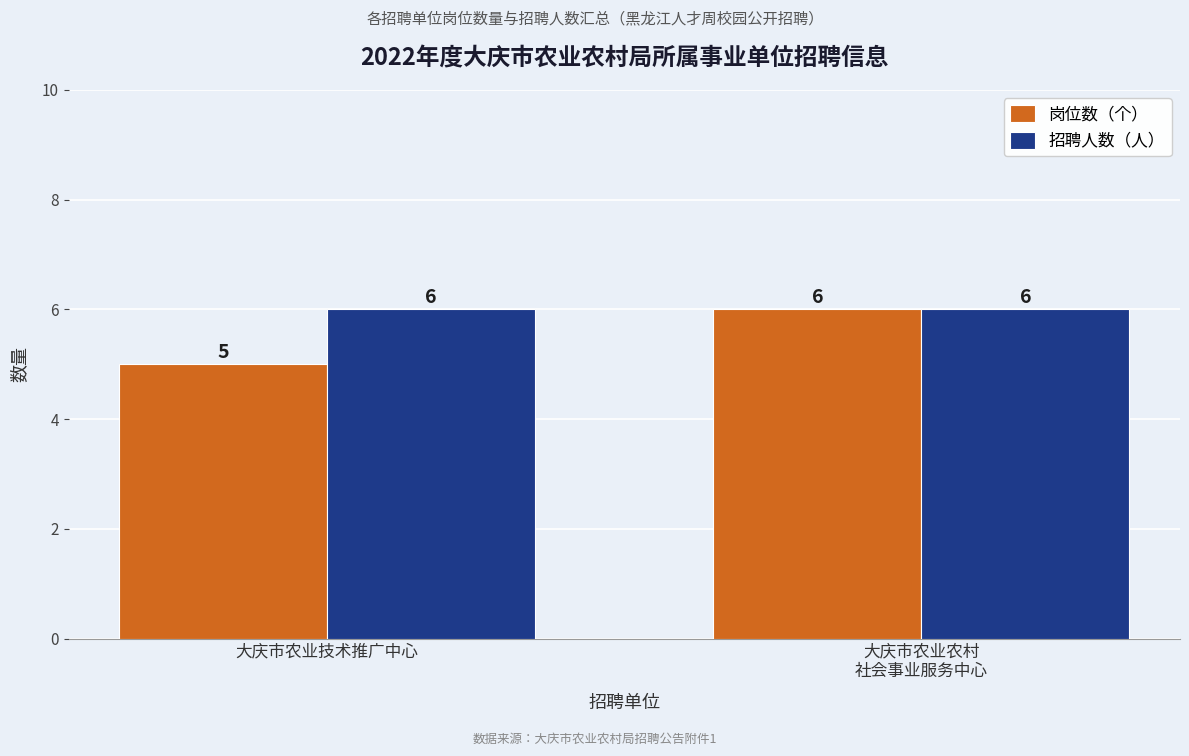

Rank the series by their average value, from highest to lowest.

招聘人数（人）, 岗位数（个）